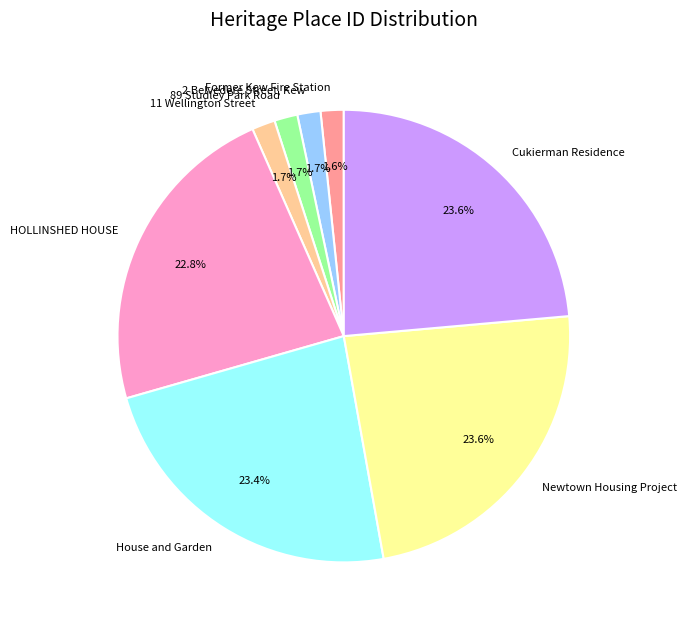

Combined, what portion of the pie is HOLLINSHED HOUSE and Newtown Housing Project?

46.4%